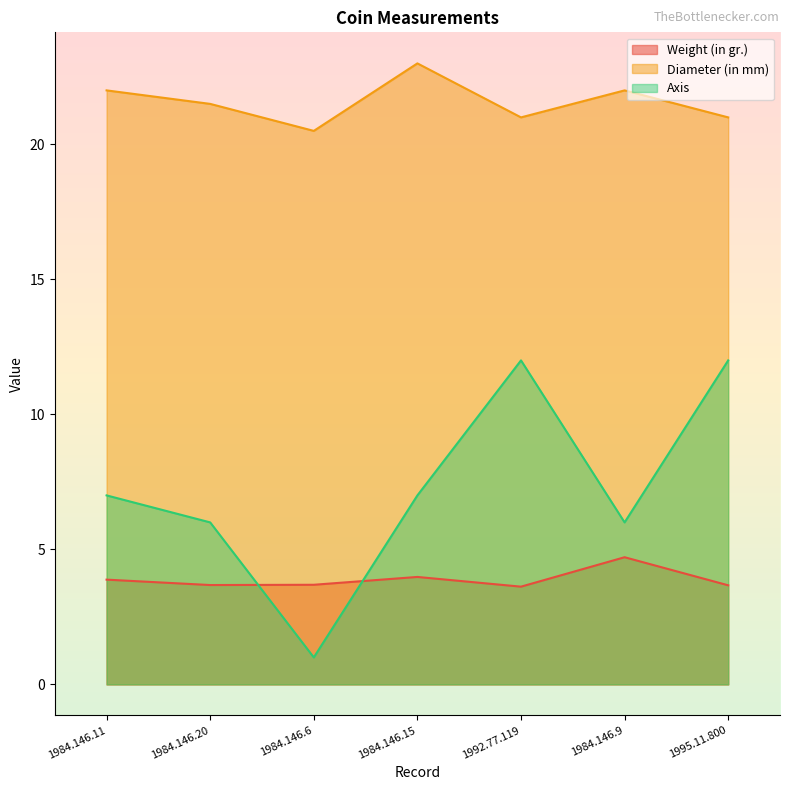

Where is the first local maximum for Axis?

1992.77.119